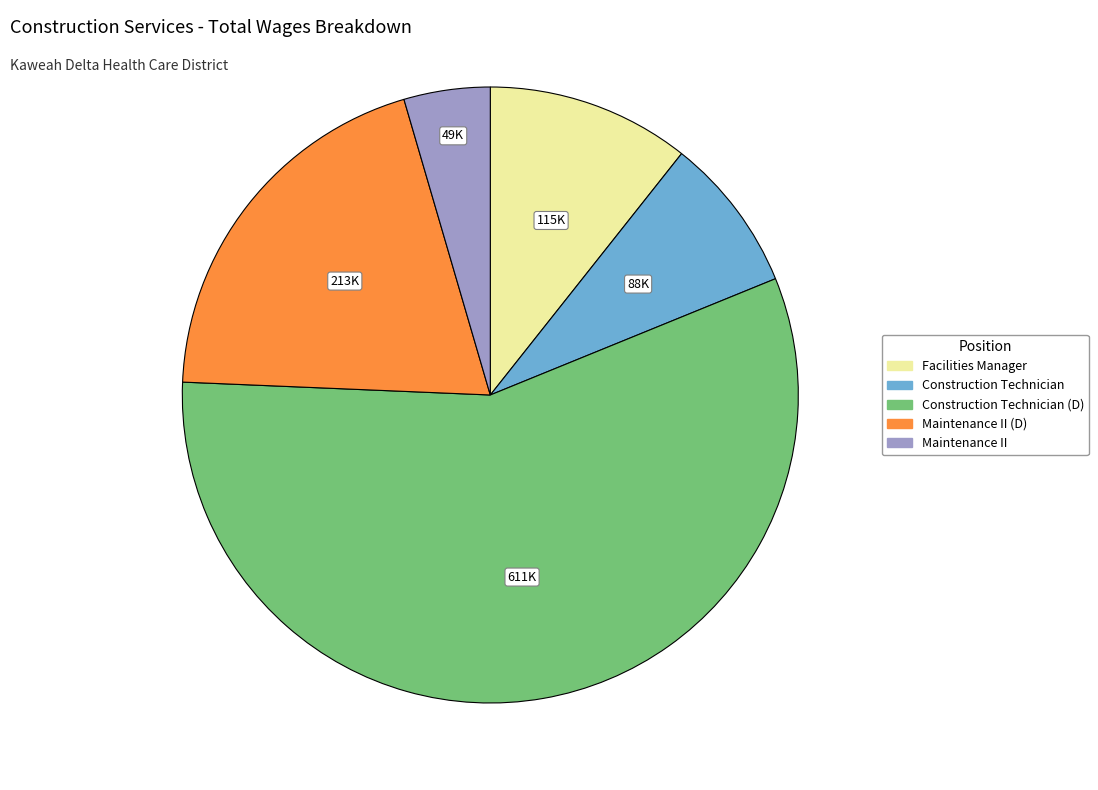

Does any single category account for the majority?

Yes